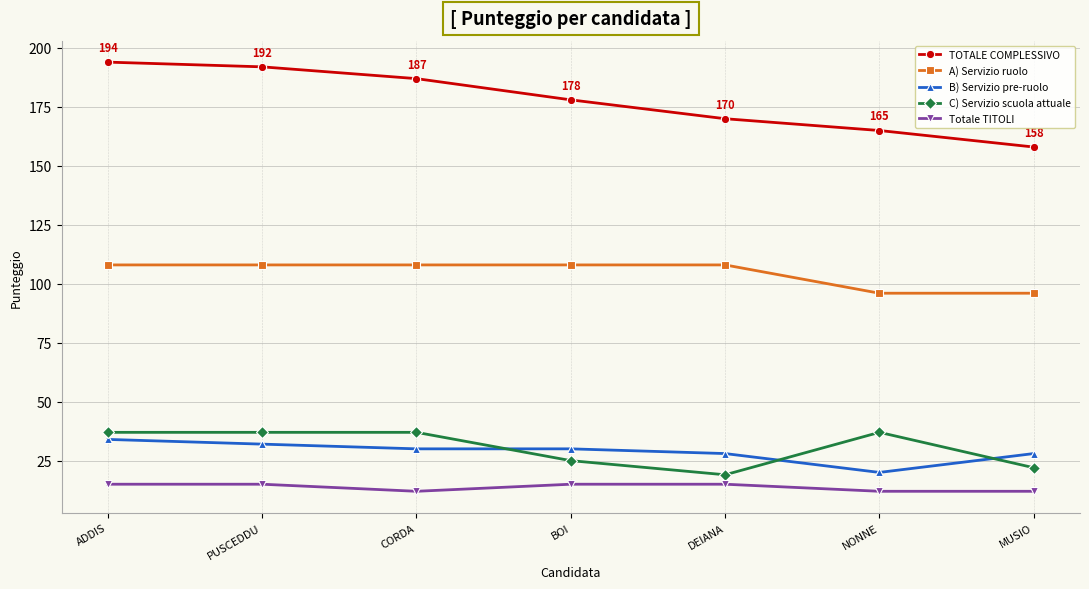

Does the chart have visible grid lines?

Yes